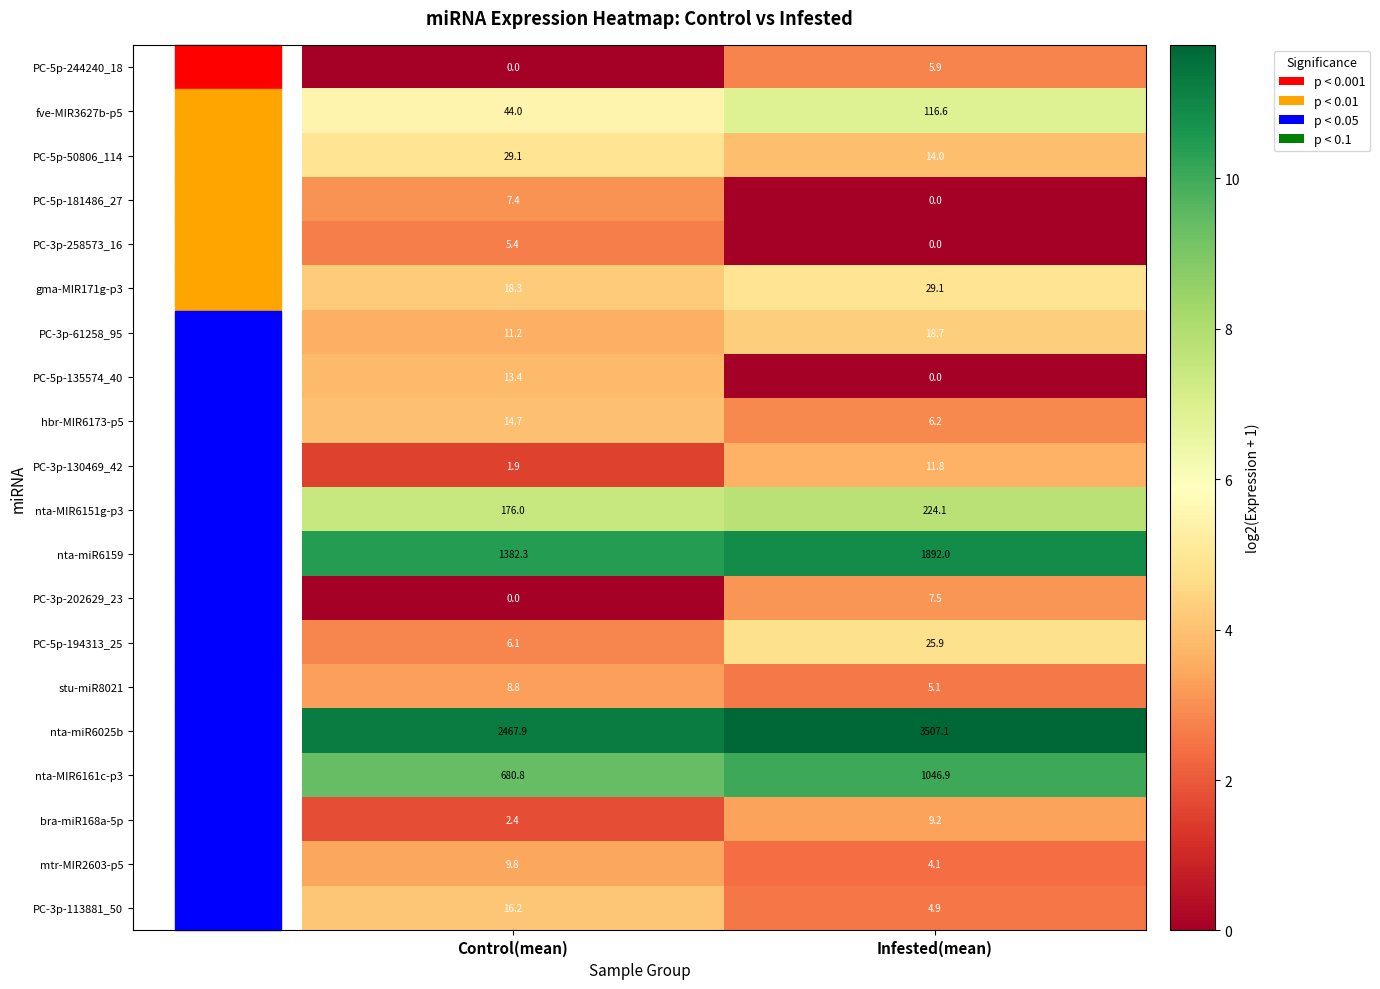

What is the difference between the highest and lowest values at Control(mean)?

2467.9